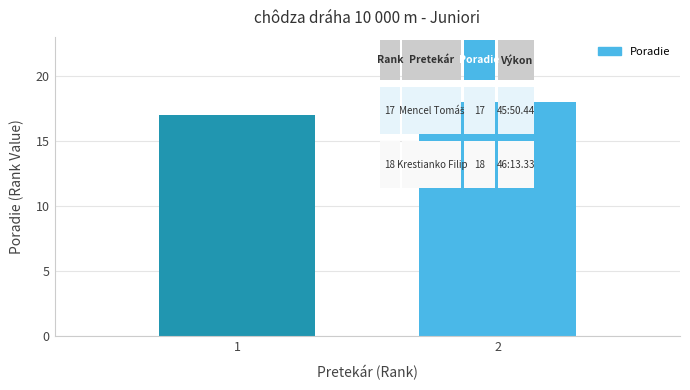

Rank the categories by value from lowest to highest.

1, 2